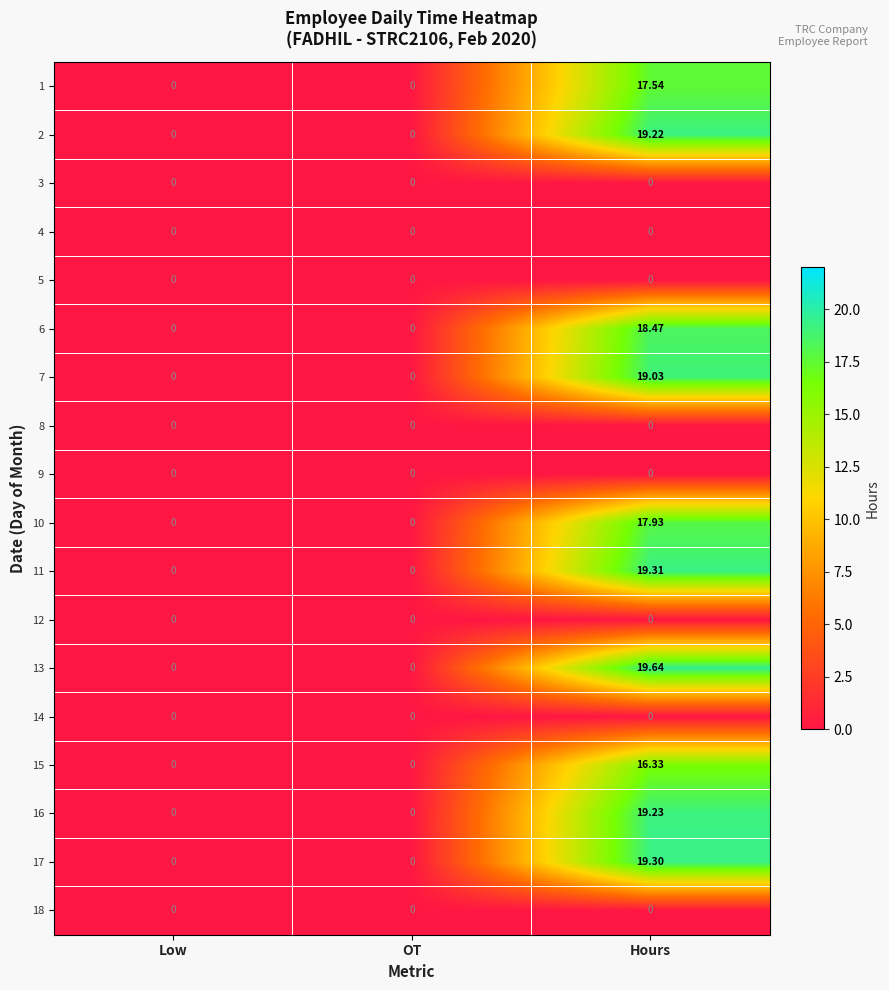

Which series has the widest spread of values?

13